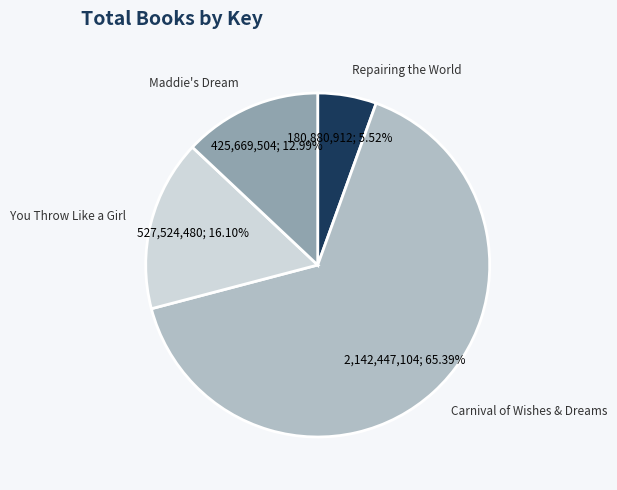

How much of the chart is everything except Maddie's Dream?

87.0%